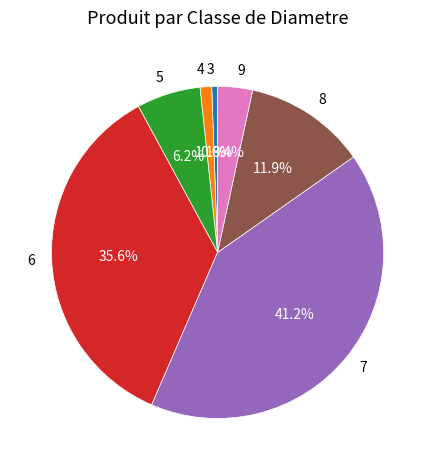

Do 6 and 9 together represent more than half of the pie?

No